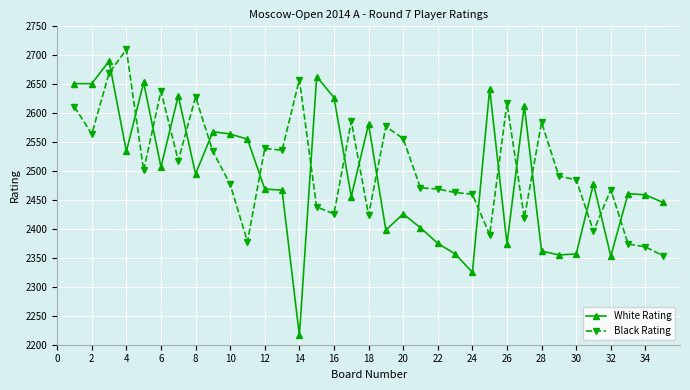

True or false: White Rating and Black Rating intersect in this chart.

True